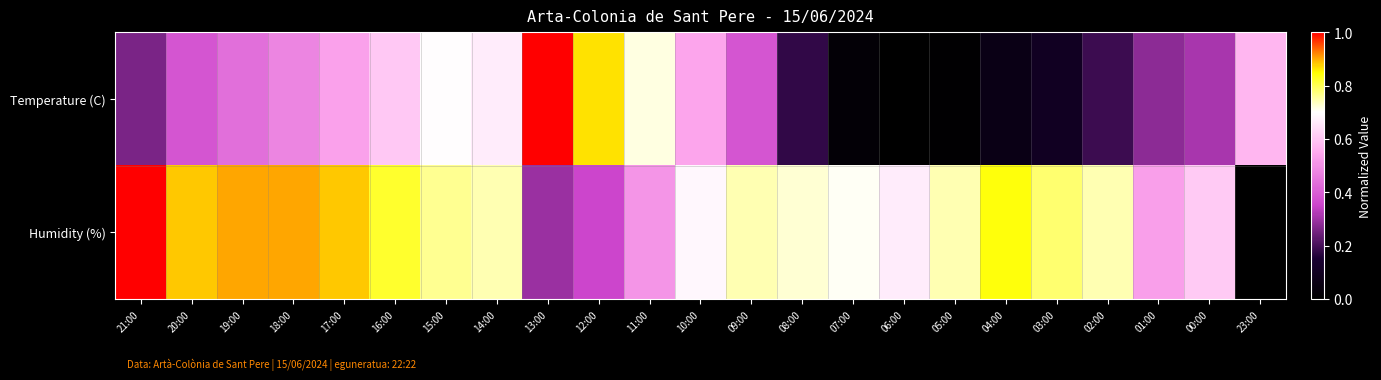

Reading left to right, extract all data points from this chart.

Temperature (C): 21:00=0.3	20:00=0.4	19:00=0.4	18:00=0.5	17:00=0.5	16:00=0.6	15:00=0.7	14:00=0.7	13:00=1.0	12:00=0.9	11:00=0.7	10:00=0.5	09:00=0.4	08:00=0.2	07:00=0.0	06:00=0.0	05:00=0.0	04:00=0.1	03:00=0.1	02:00=0.2	01:00=0.3	00:00=0.3	23:00=0.6
Humidity (%): 21:00=1.0	20:00=0.9	19:00=0.9	18:00=0.9	17:00=0.9	16:00=0.8	15:00=0.8	14:00=0.7	13:00=0.3	12:00=0.4	11:00=0.5	10:00=0.7	09:00=0.7	08:00=0.7	07:00=0.7	06:00=0.7	05:00=0.7	04:00=0.8	03:00=0.8	02:00=0.7	01:00=0.5	00:00=0.6	23:00=0.0